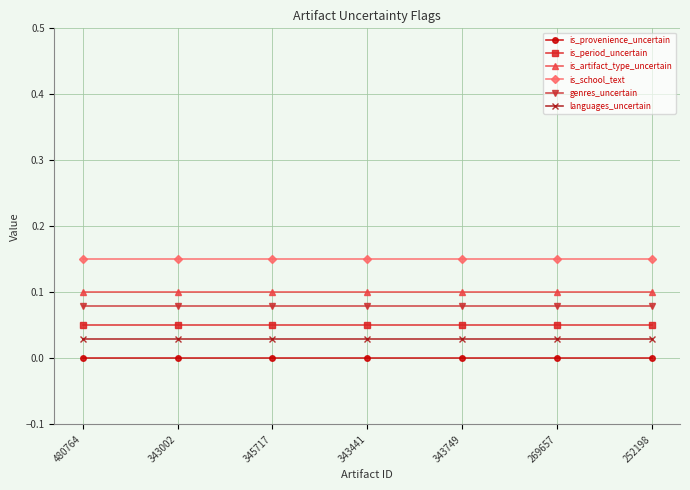

What is the label of the 7th point from the left?

252198